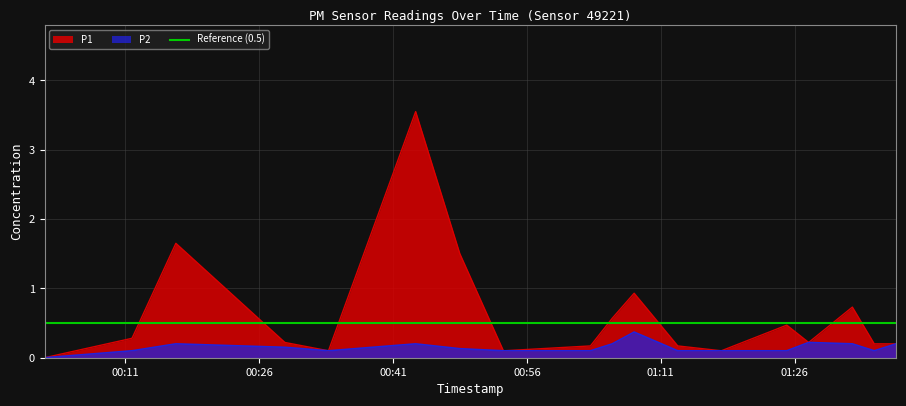

At which label is P1 closest to 1?

2023-11-21T01:08:01